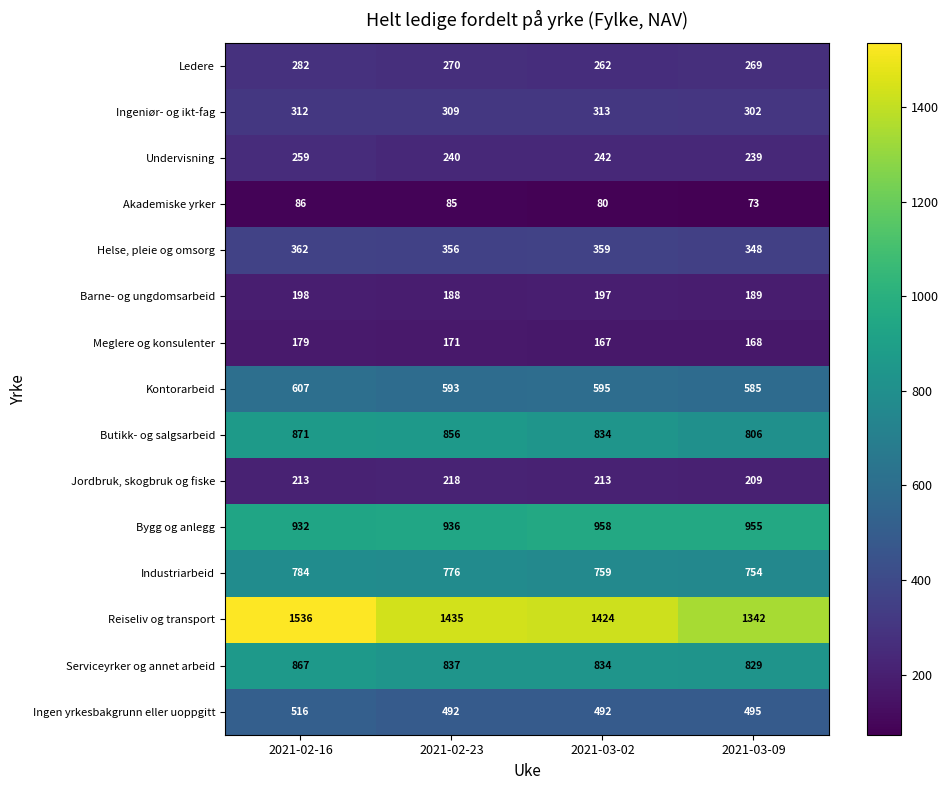

List the labels in order of Undervisning value, smallest first.

2021-03-09, 2021-02-23, 2021-03-02, 2021-02-16